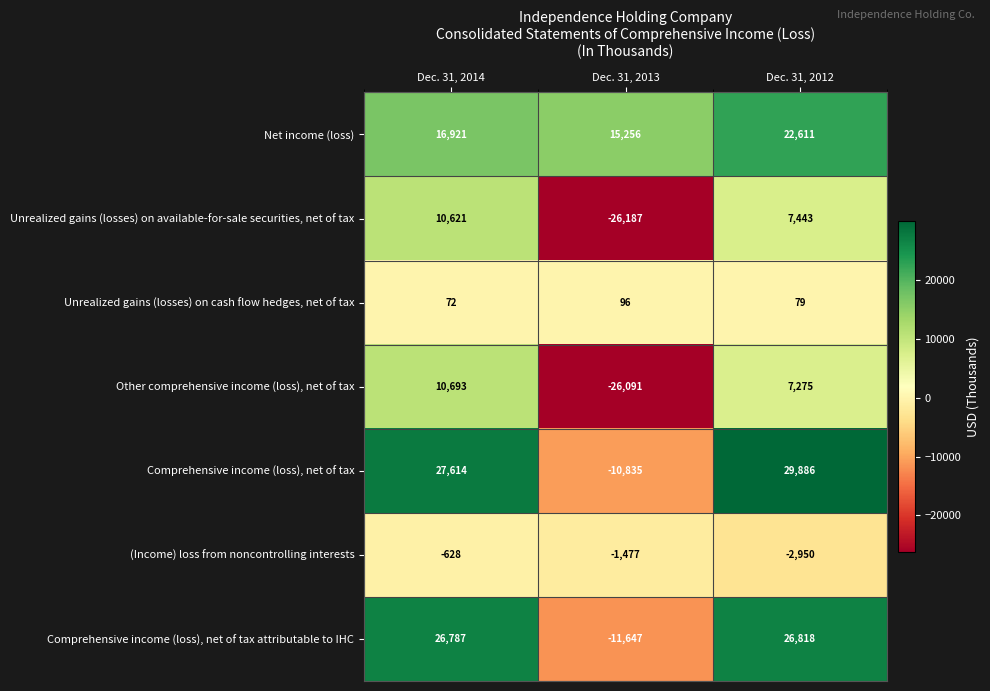

What is the difference between the maximum and minimum values in the Unrealized gains (losses) on available-for-sale securities, net of tax series?

36808